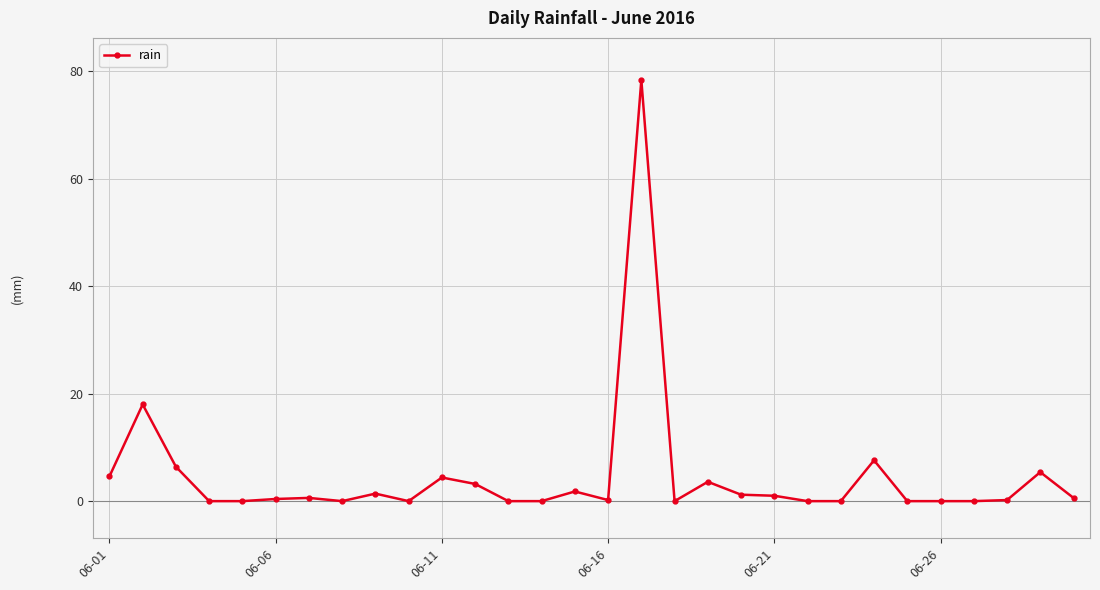

What is the average value?

4.6